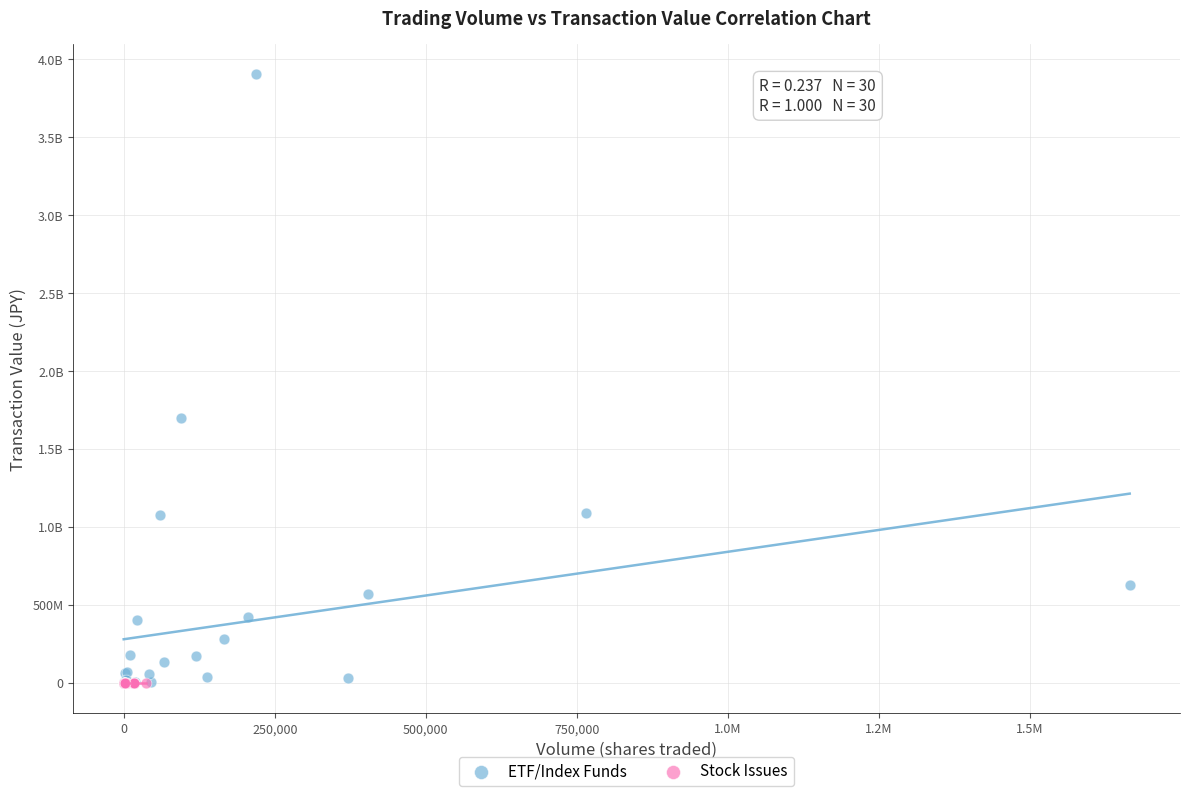

What are all the series names shown in the legend?

ETF/Index Funds, Stock Issues